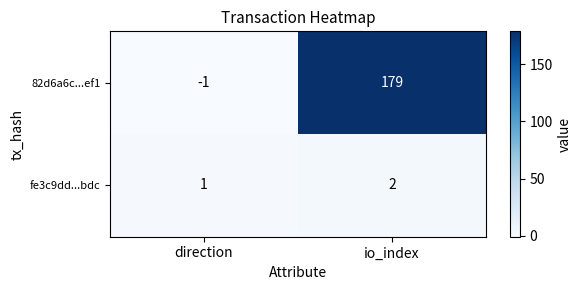

What is the difference between the highest and lowest values at io_index?

177